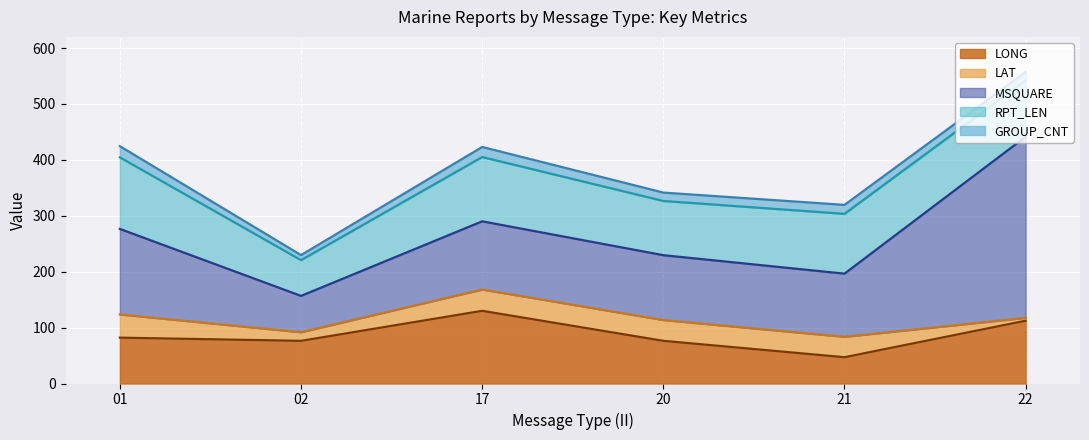

Which series has the largest range (max minus min)?

MSQUARE